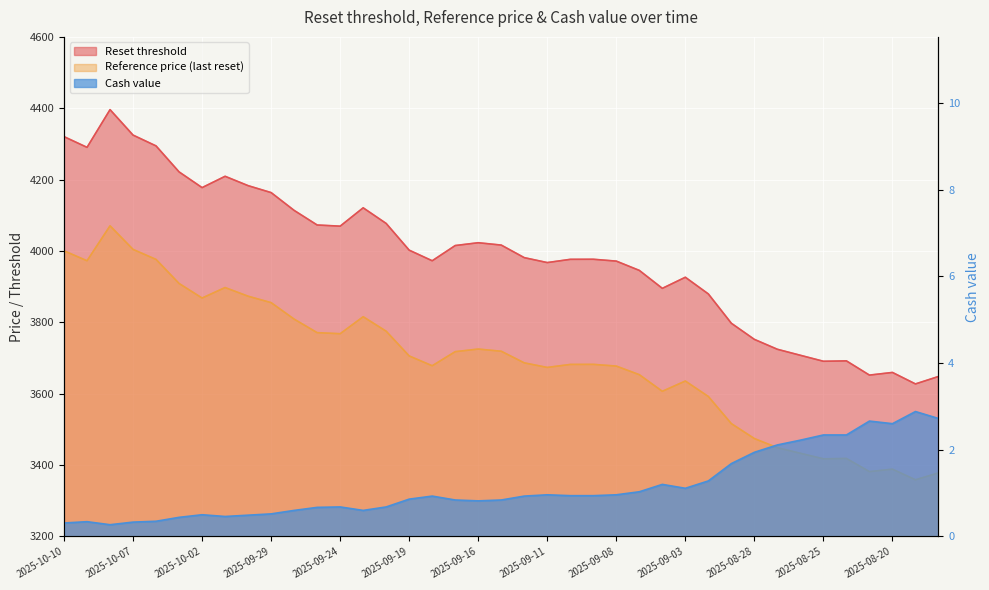

What is the label of the 32nd point from the left?

2025-08-27